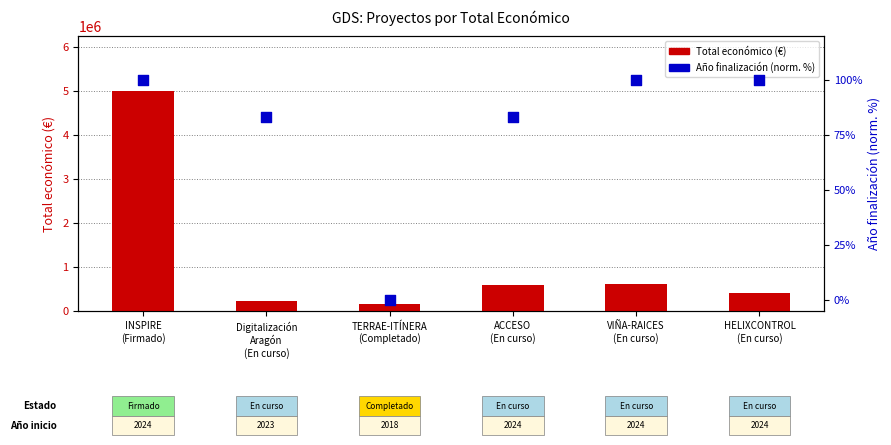

At how many categories does at least one series exceed 1535741?

1